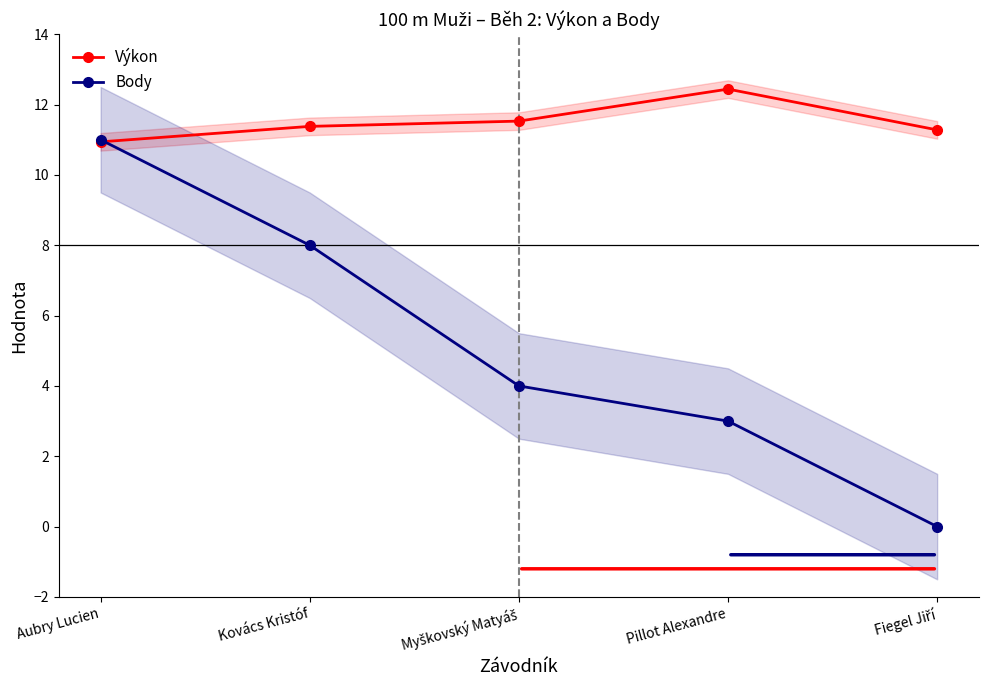

Reading right to left, list all the values displayed in this chart.

Výkon: Fiegel Jiří=11.3	Pillot Alexandre=12.4	Myškovský Matyáš=11.5	Kovács Kristóf=11.4	Aubry Lucien=10.9
Body: Fiegel Jiří=0.0	Pillot Alexandre=3.0	Myškovský Matyáš=4.0	Kovács Kristóf=8.0	Aubry Lucien=11.0